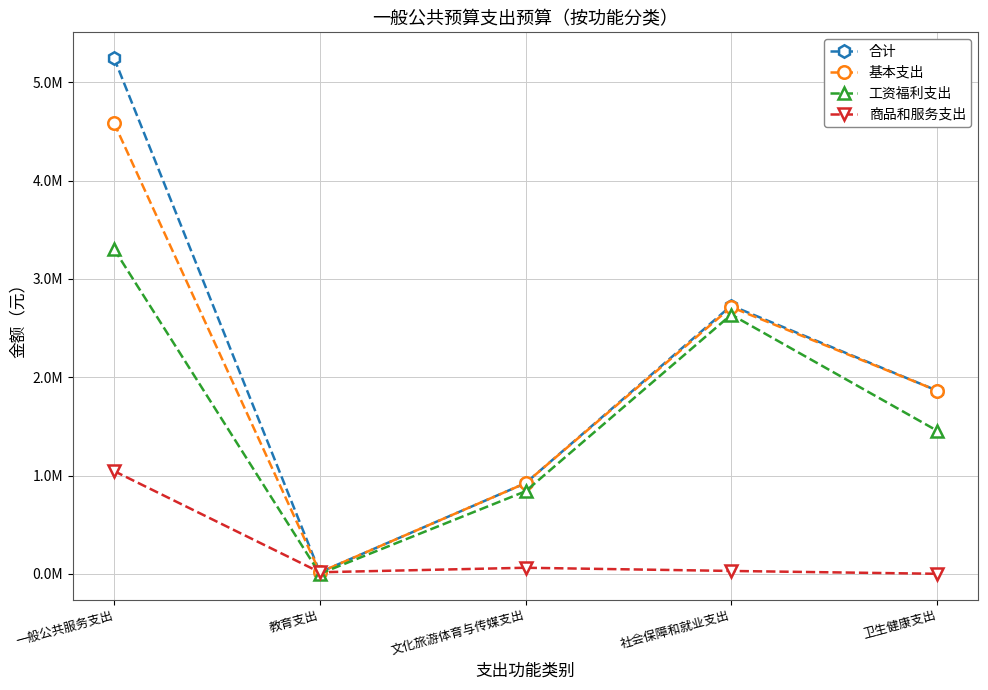

The 商品和服务支出 series shows 28957.4 at 社会保障和就业支出. True or false?

True